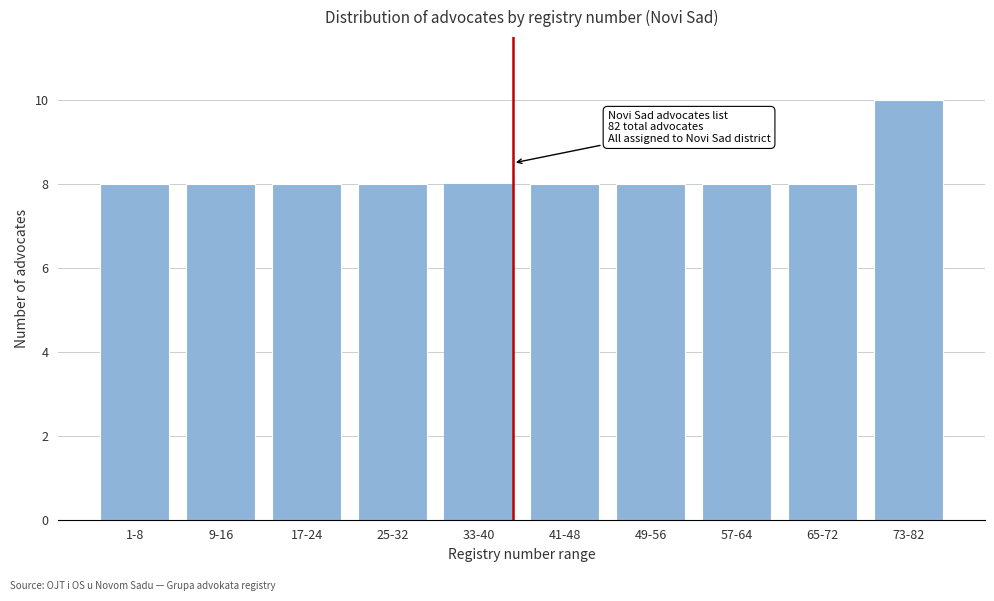

Reading right to left, extract all data points from this chart.

73-82=10	65-72=8	57-64=8	49-56=8	41-48=8	33-40=8	25-32=8	17-24=8	9-16=8	1-8=8